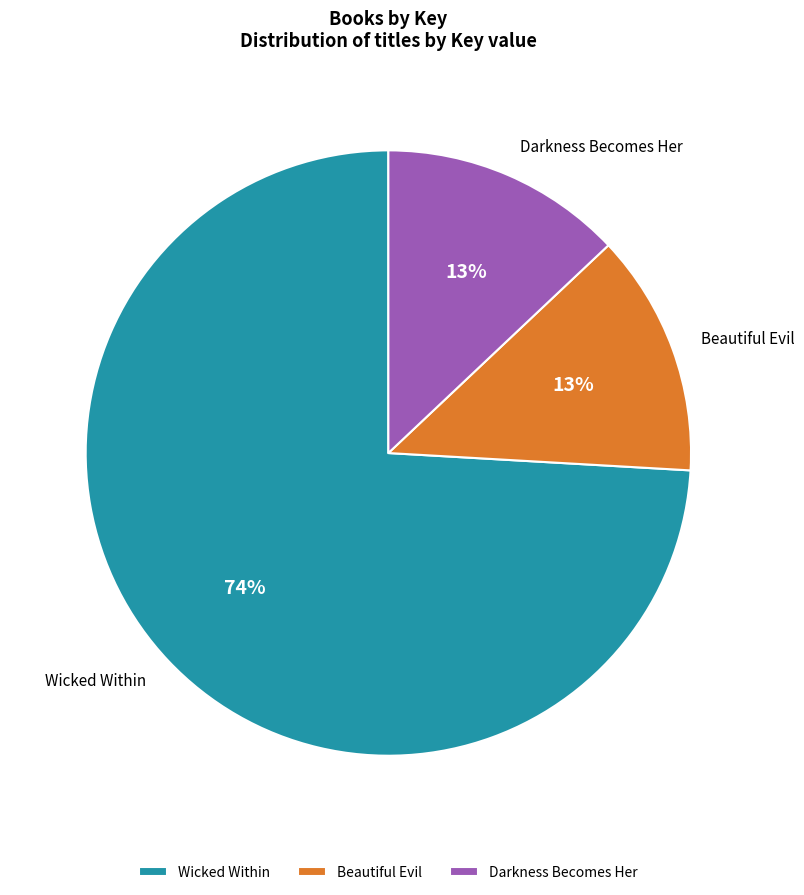

To the nearest percent, what percentage of the pie is Darkness Becomes Her?

13%